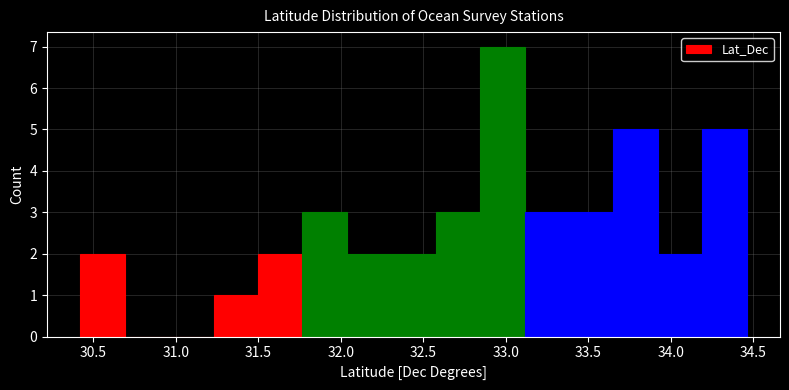

Reading left to right, transcribe this chart: for each bar, give the range it covers on the x-axis and its height. Neither the bar edges nor the heights are printed on the chart, so give them approximately, as read against the axes.

30.40 to 30.70: 2
30.70 to 30.95: 0
30.95 to 31.25: 0
31.25 to 31.50: 1
31.50 to 31.75: 2
31.75 to 32.05: 3
32.05 to 32.30: 2
32.30 to 32.55: 2
32.55 to 32.85: 3
32.85 to 33.10: 7
33.10 to 33.40: 3
33.40 to 33.65: 3
33.65 to 33.90: 5
33.90 to 34.20: 2
34.20 to 34.45: 5